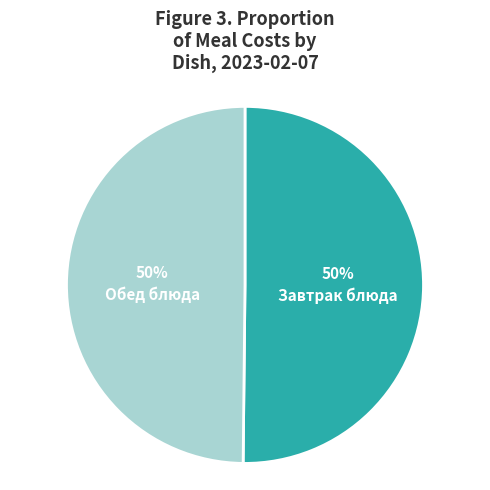

To the nearest percent, what is the average slice percentage?

50%